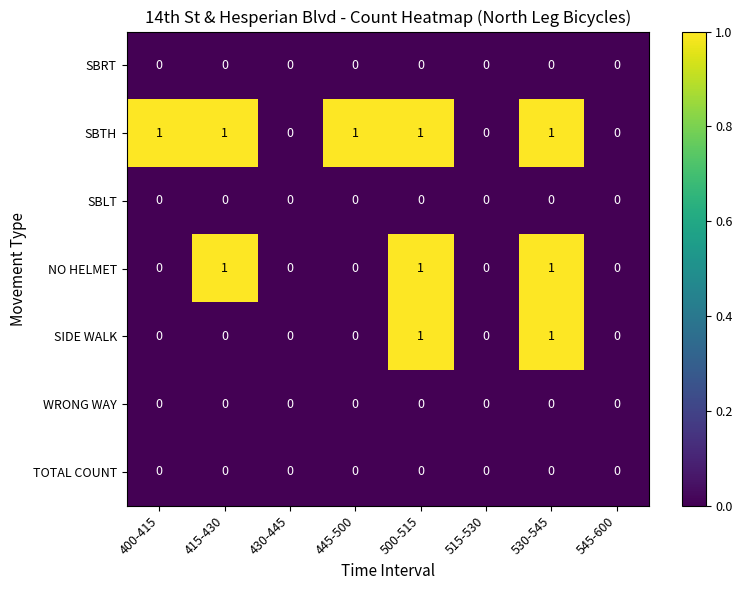

How many data points does each series have?

8